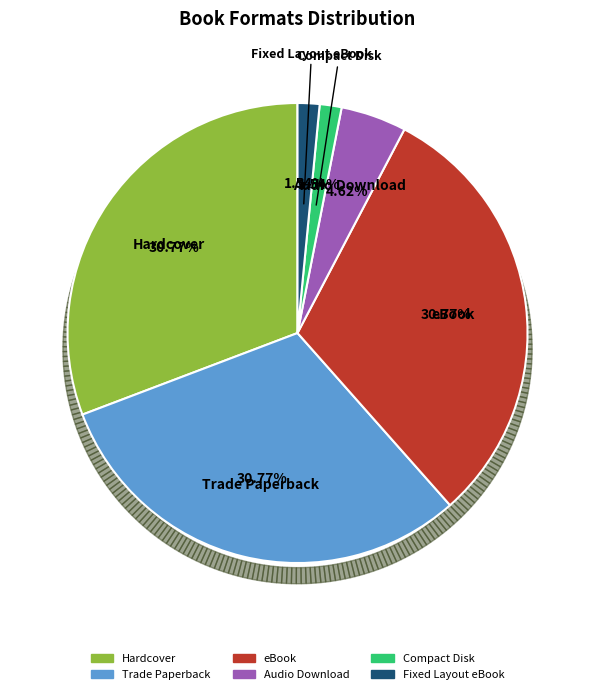

To the nearest percent, what is the average slice percentage?

17%